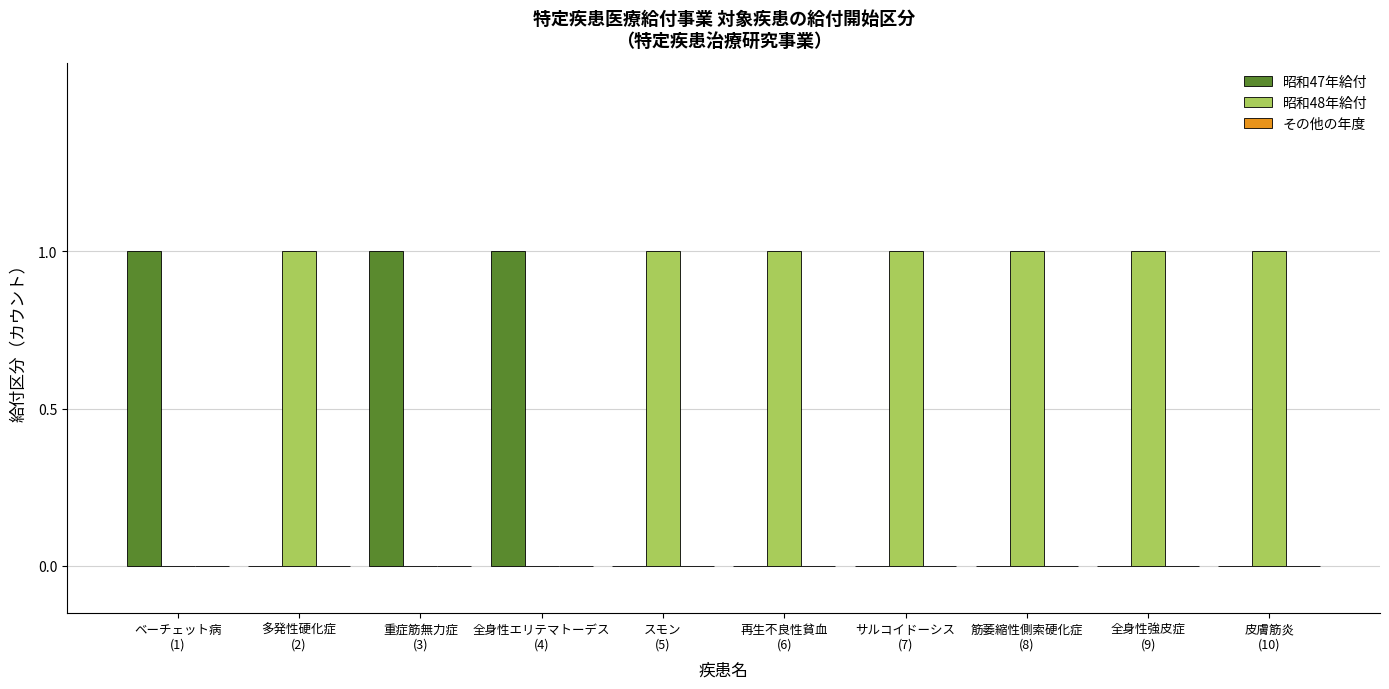

Which series has the largest total across all categories?

昭和48年給付